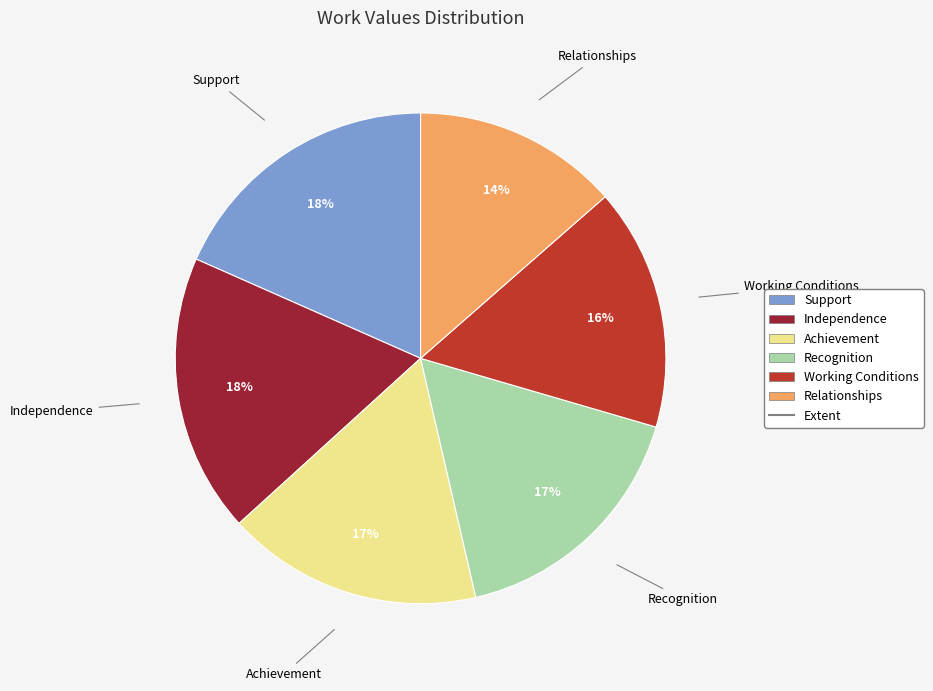

To the nearest percent, what is the average slice percentage?

17%